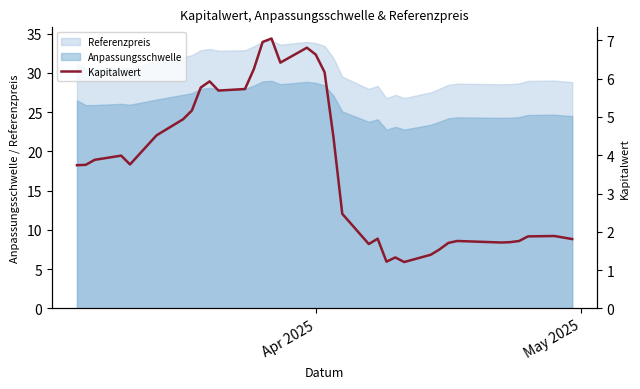

True or false: Referenzpreis and Anpassungsschwelle cross at least once.

False